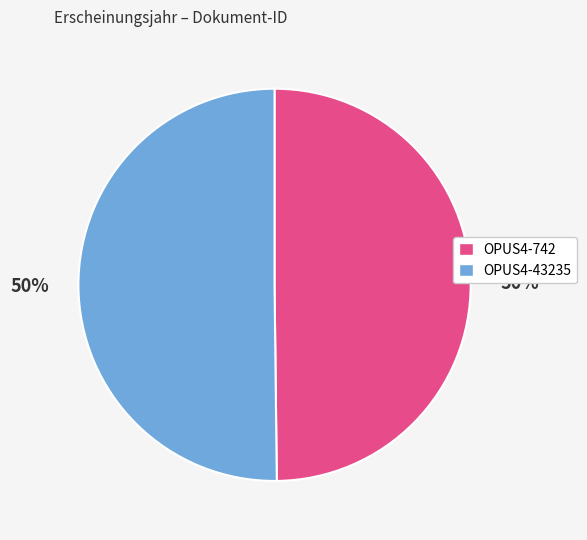

What is the ratio of the value at OPUS4-43235 to the value at OPUS4-742?

1.0